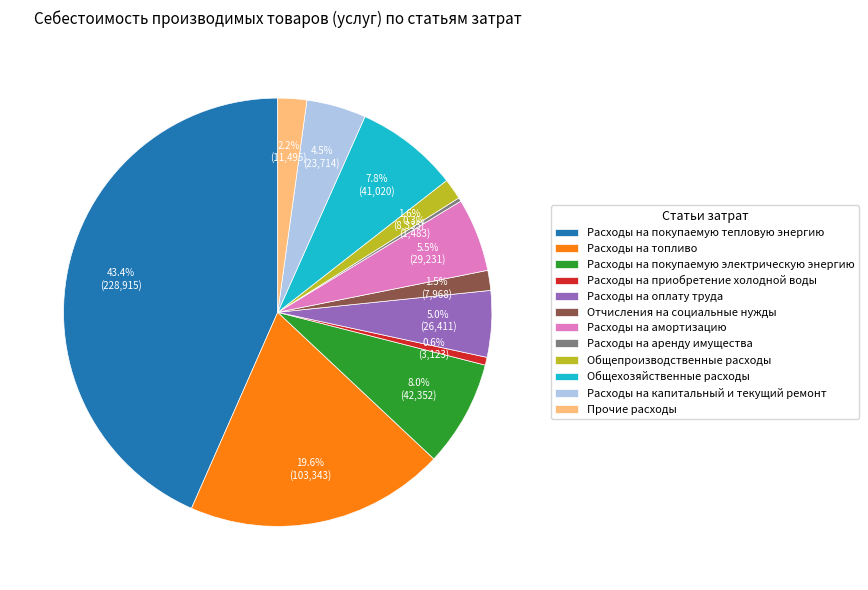

Between Расходы на покупаемую тепловую энергию and Расходы на покупаемую электрическую энергию, which is larger?

Расходы на покупаемую тепловую энергию